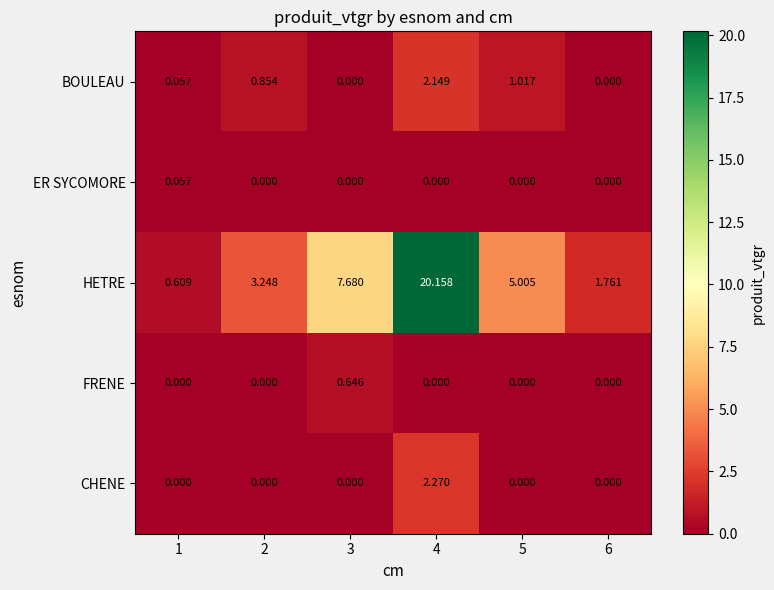

Rank the series by their maximum value, from highest to lowest.

HETRE, CHENE, BOULEAU, FRENE, ER SYCOMORE